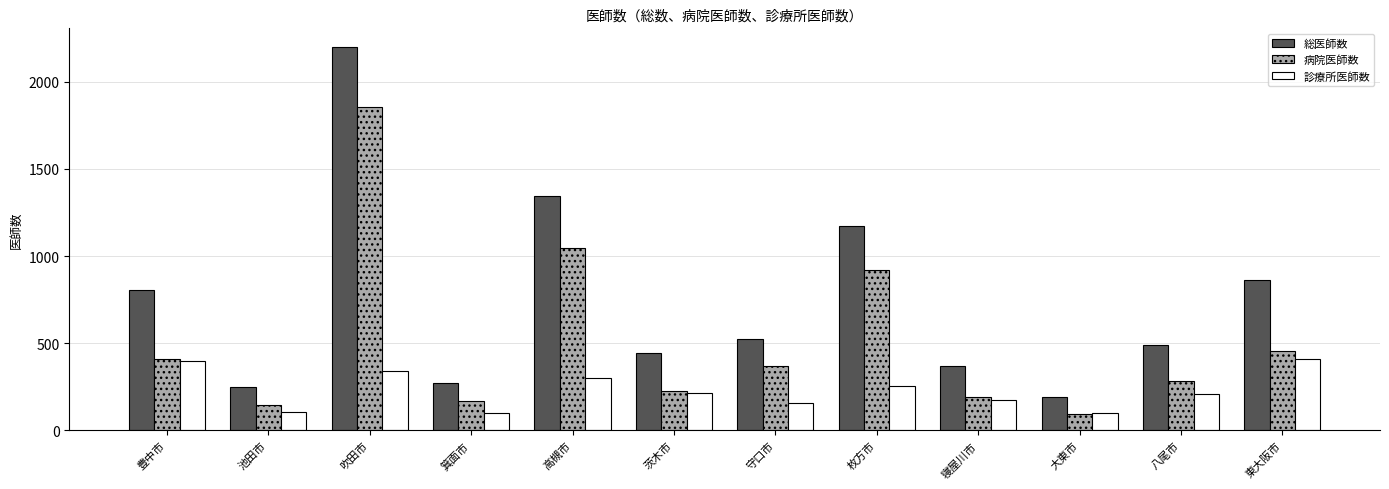

The value of 病院医師数 at 高槻市 is 1047. True or false?

True